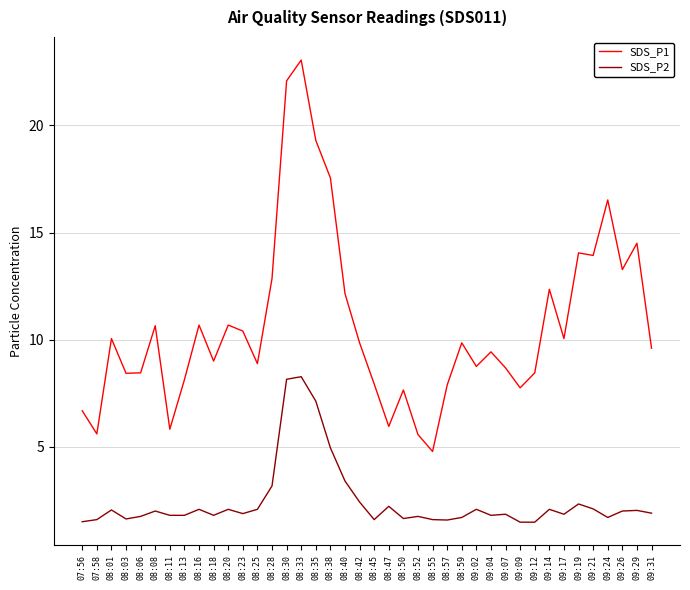

The SDS_P2 series shows 1.8 at 08:13. True or false?

True